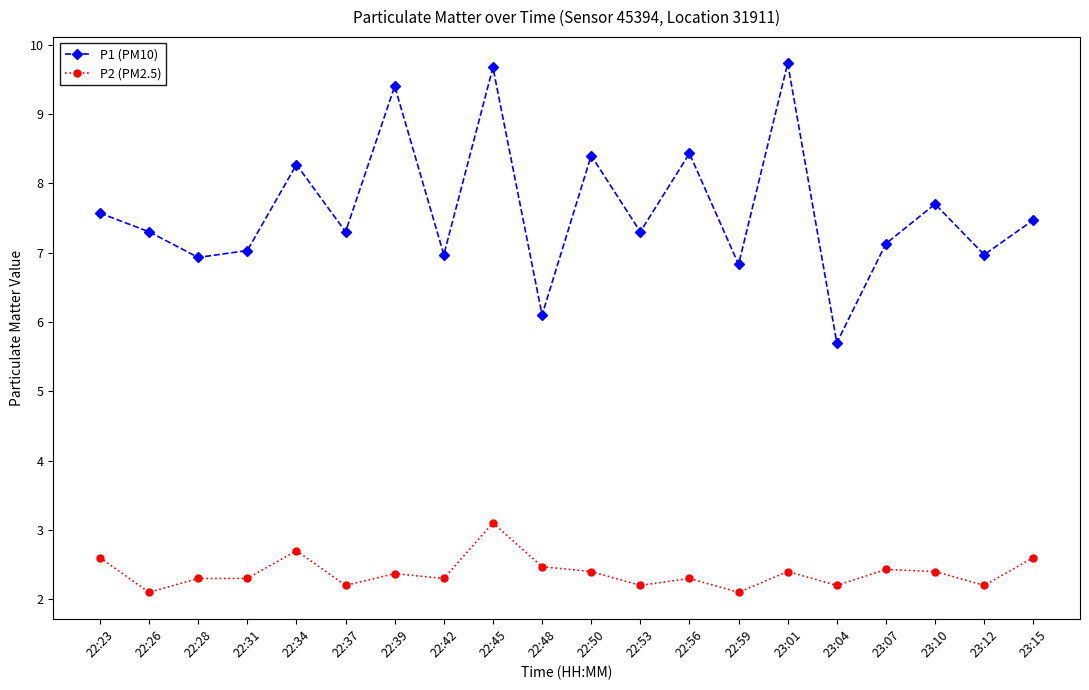

What is the smallest value displayed?

2.1